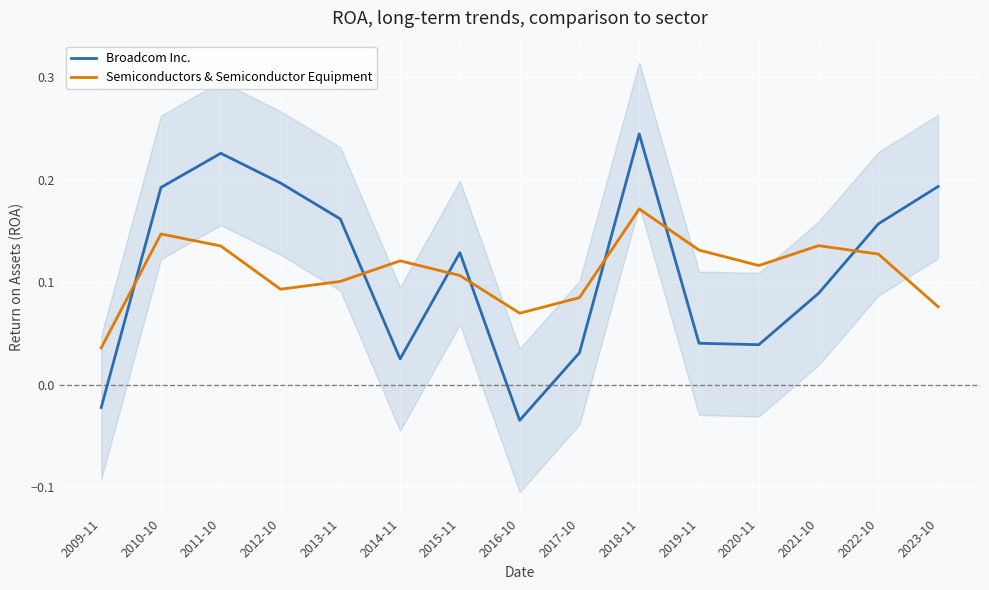

Where does the Broadcom Inc. series first go above 0?

2010-10